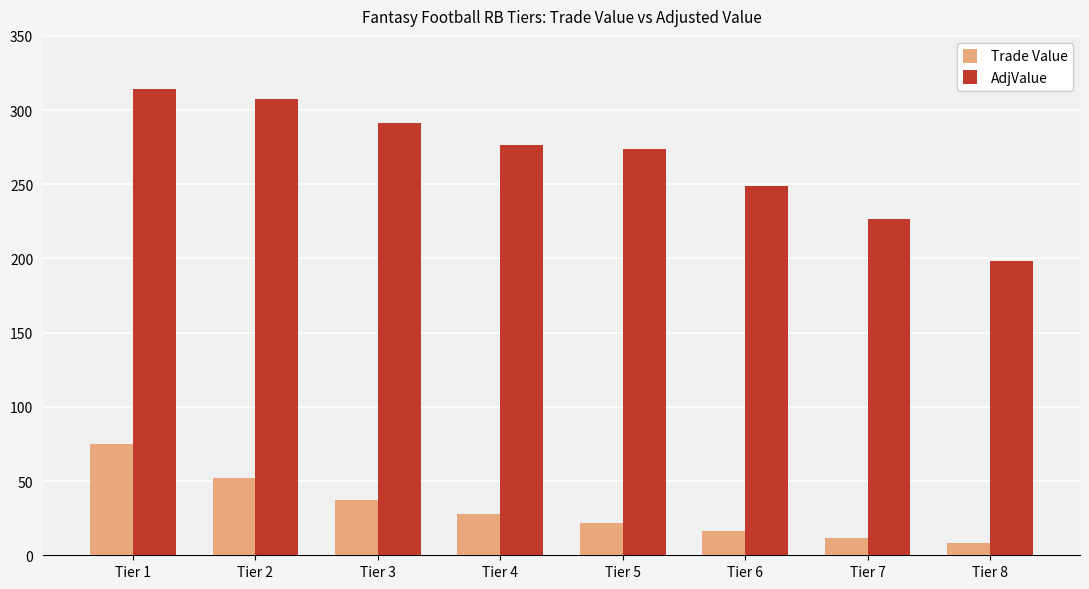

What are all the series names shown in the legend?

Trade Value, AdjValue